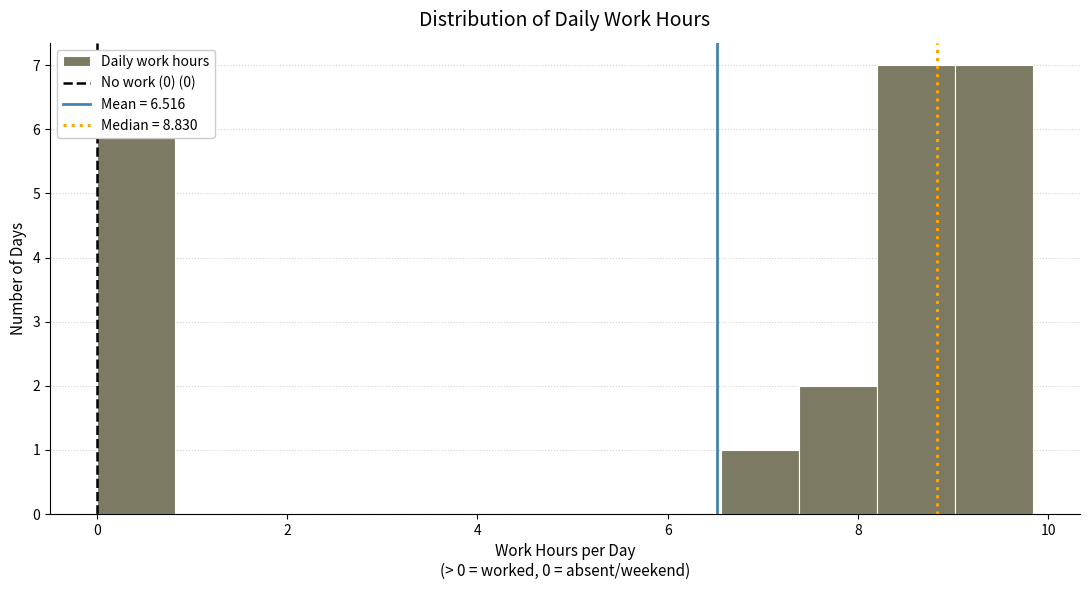

Reading left to right, list every bar in this chart as the range it spans on the x-axis followed by its height. Neither the bar edges nor the heights are printed on the chart, so give them approximately, as read against the axes.

0.00 to 0.82: 6
0.82 to 1.64: 0
1.64 to 2.46: 0
2.46 to 3.28: 0
3.28 to 4.10: 0
4.10 to 4.92: 0
4.92 to 5.74: 0
5.74 to 6.56: 0
6.56 to 7.38: 1
7.38 to 8.20: 2
8.20 to 9.02: 7
9.02 to 9.84: 7